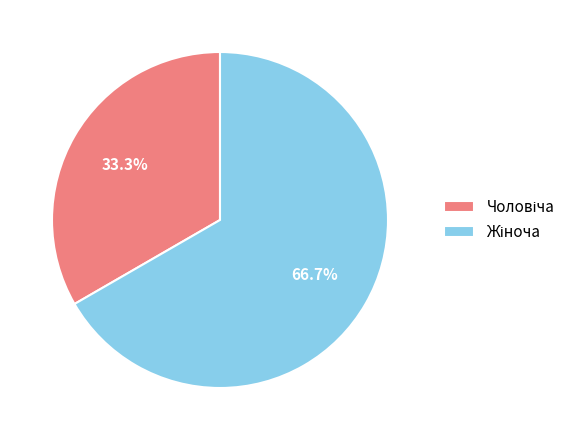

How many segments does this pie chart have?

2